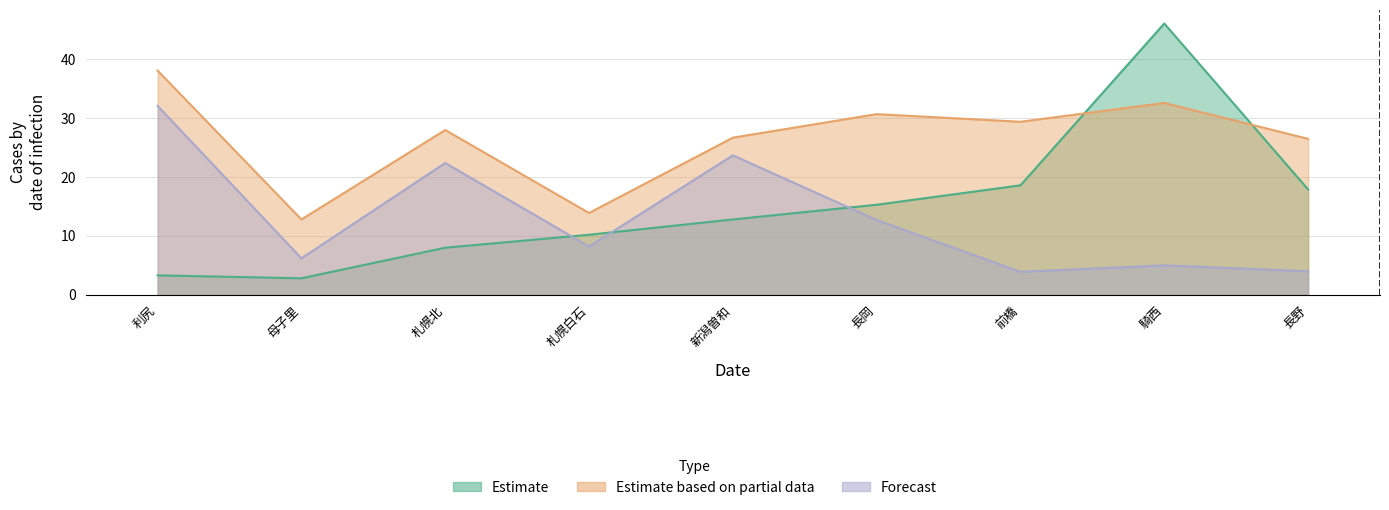

How many intersections are there between Estimate and Estimate based on partial data?

2